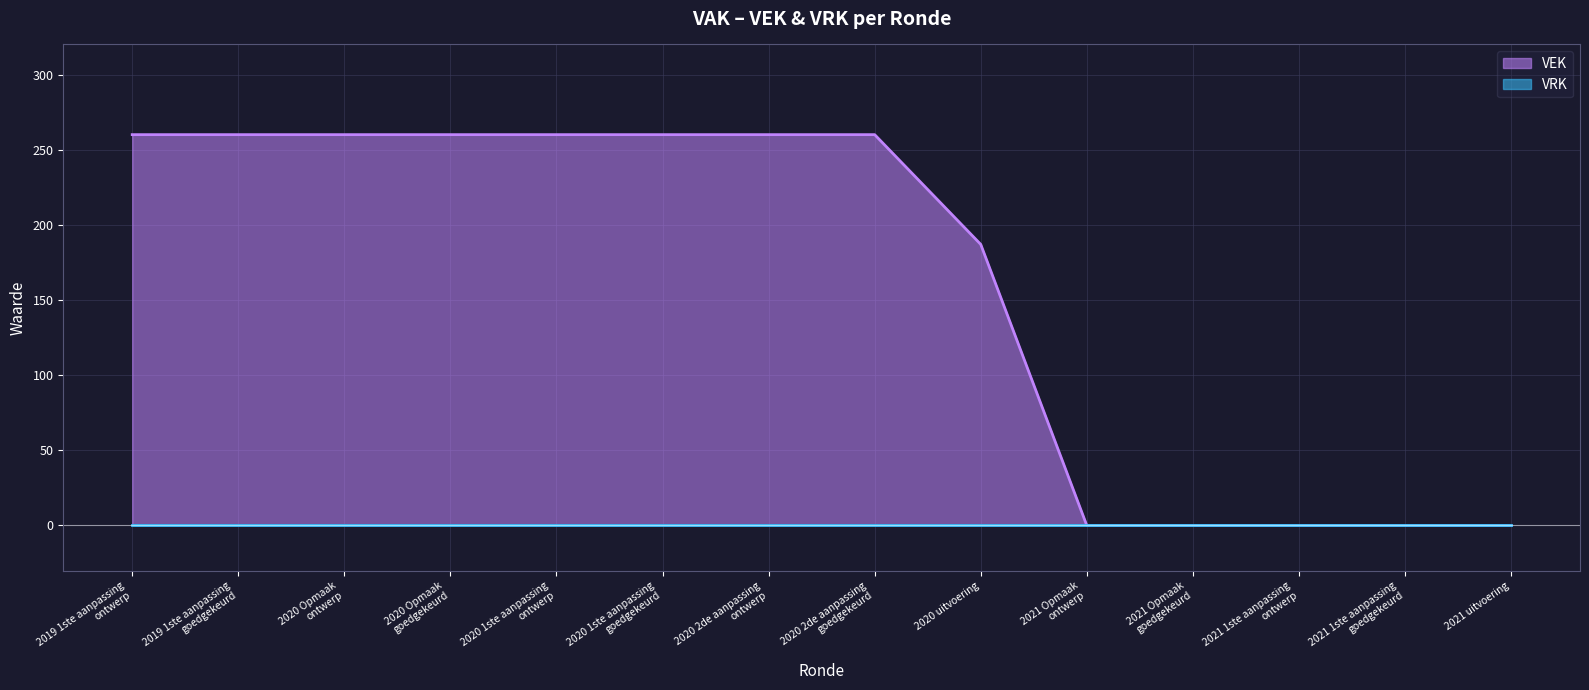

How many lines are shown in the chart?

2